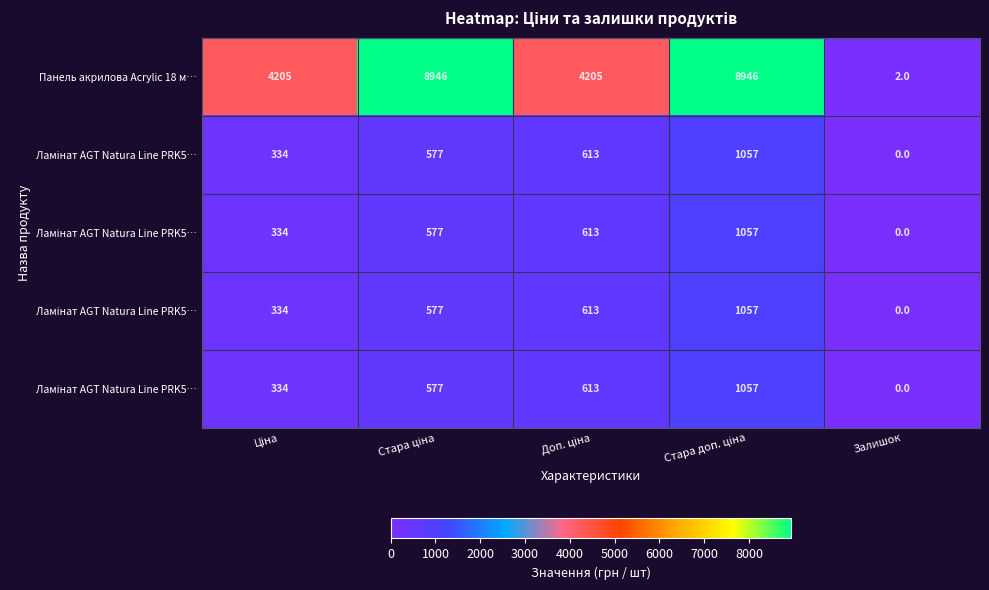

What is the difference between the highest and lowest values at Стара ціна?

8369.7